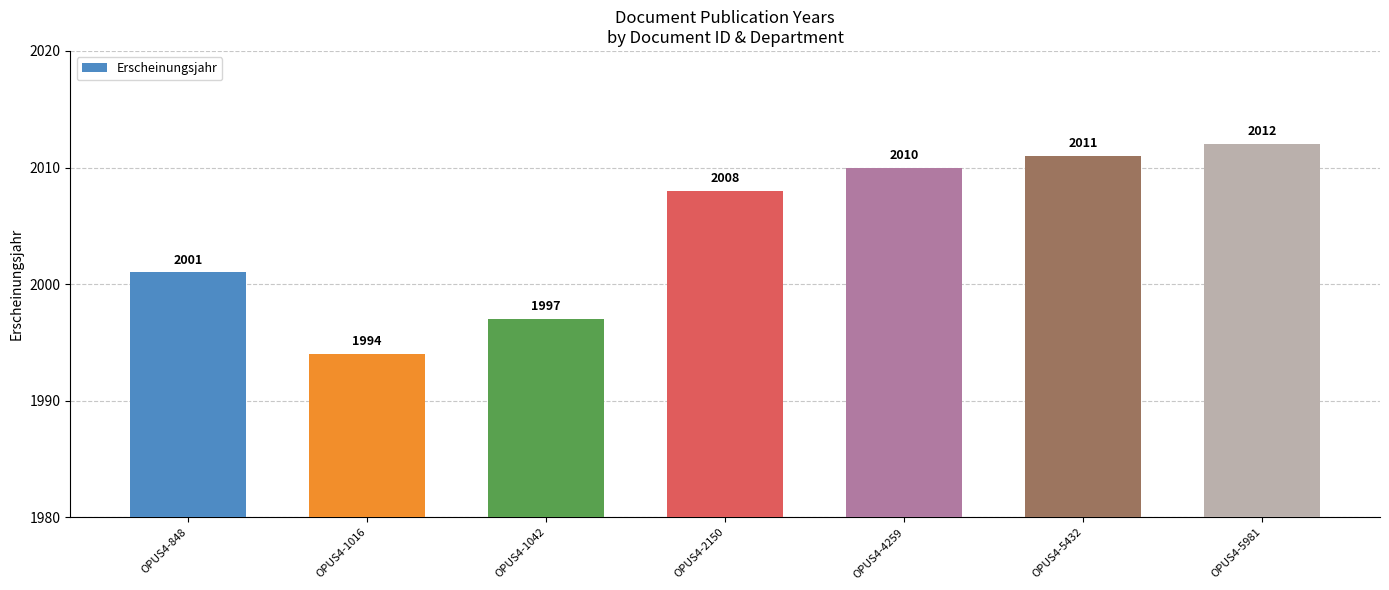

Read the value at OPUS4-1016.

1994